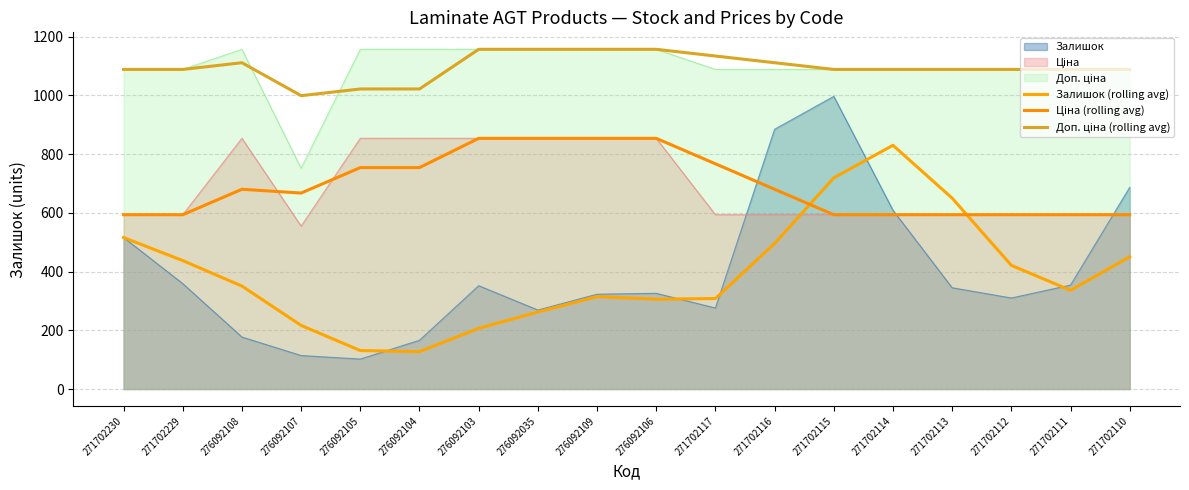

Between 271702229 and 271702112, which is larger?

271702229